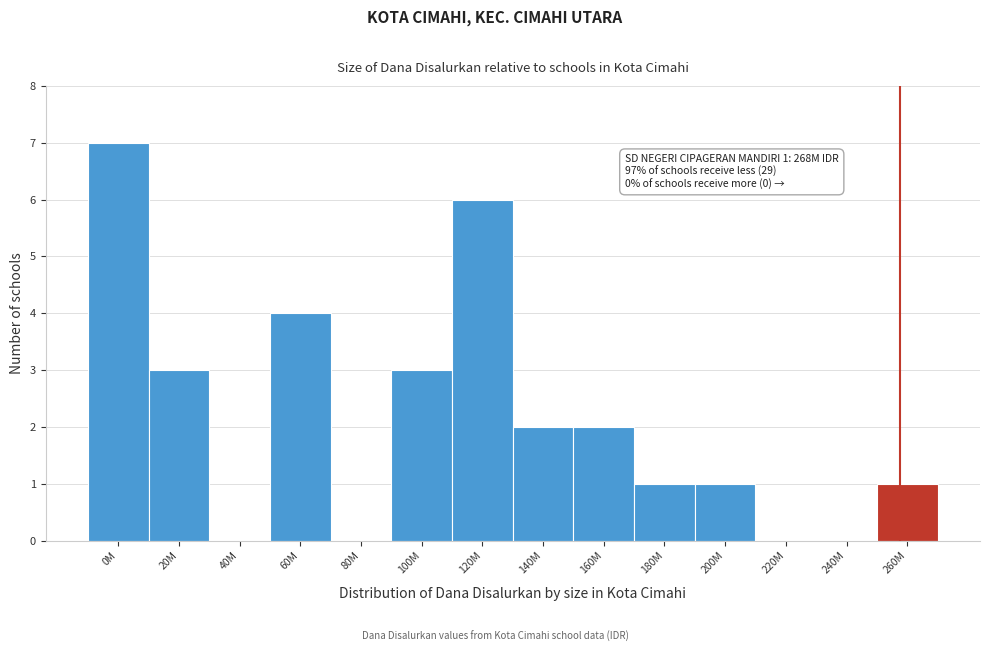

Reading left to right, list all the values displayed in this chart.

0M=7	20M=3	40M=0	60M=4	80M=0	100M=3	120M=6	140M=2	160M=2	180M=1	200M=1	220M=0	240M=0	260M=1